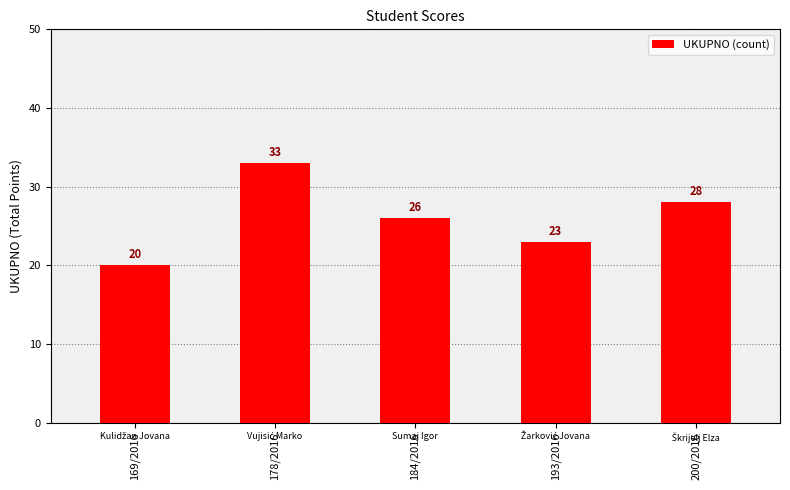

What is the sum of the values at 184/2016 and 200/2016?

54